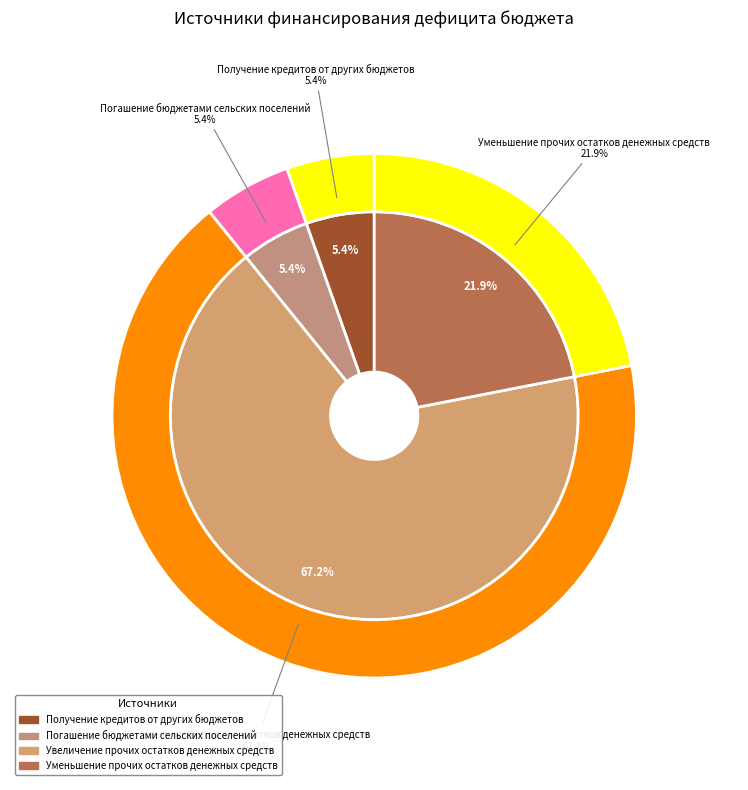

What percentage is the Погашение бюджетами сельских поселений slice, to the nearest percent?

5%